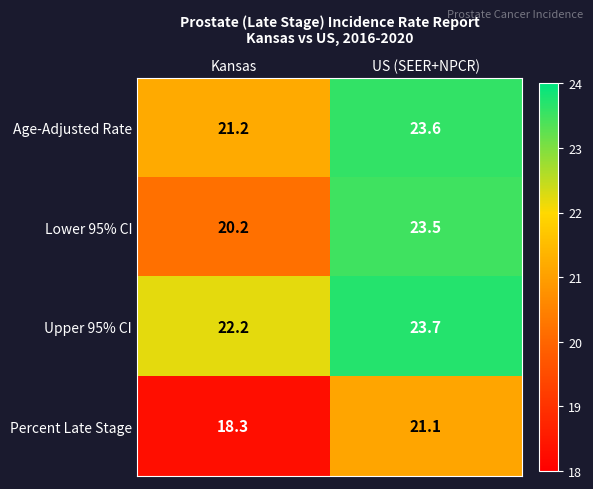

The Age-Adjusted Rate series shows 15.2 at US (SEER+NPCR). True or false?

False